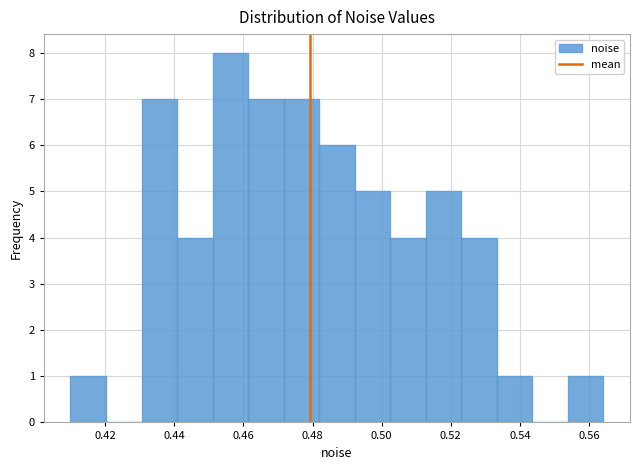

How tall is the bar that spans 0.410 to 0.420 on the x-axis? Neither the bar edges nor the heights are printed on the chart, so give them approximately, as read against the axes.

1